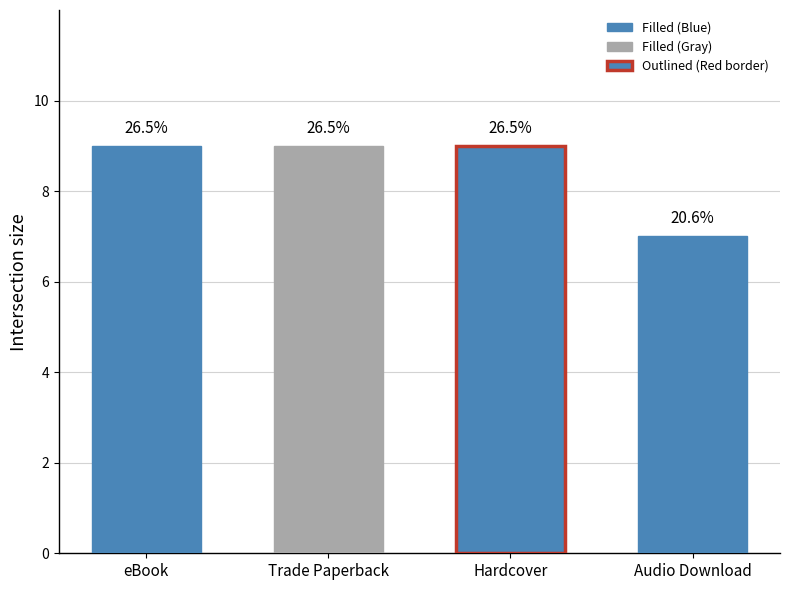

What is the greatest value displayed?

9